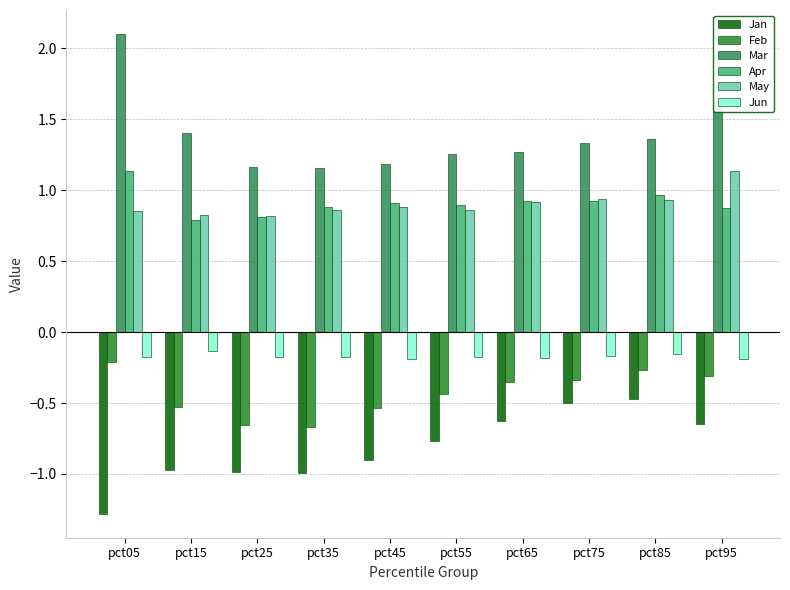

Is the value of Feb at pct75 greater than the value of Apr at pct95?

No